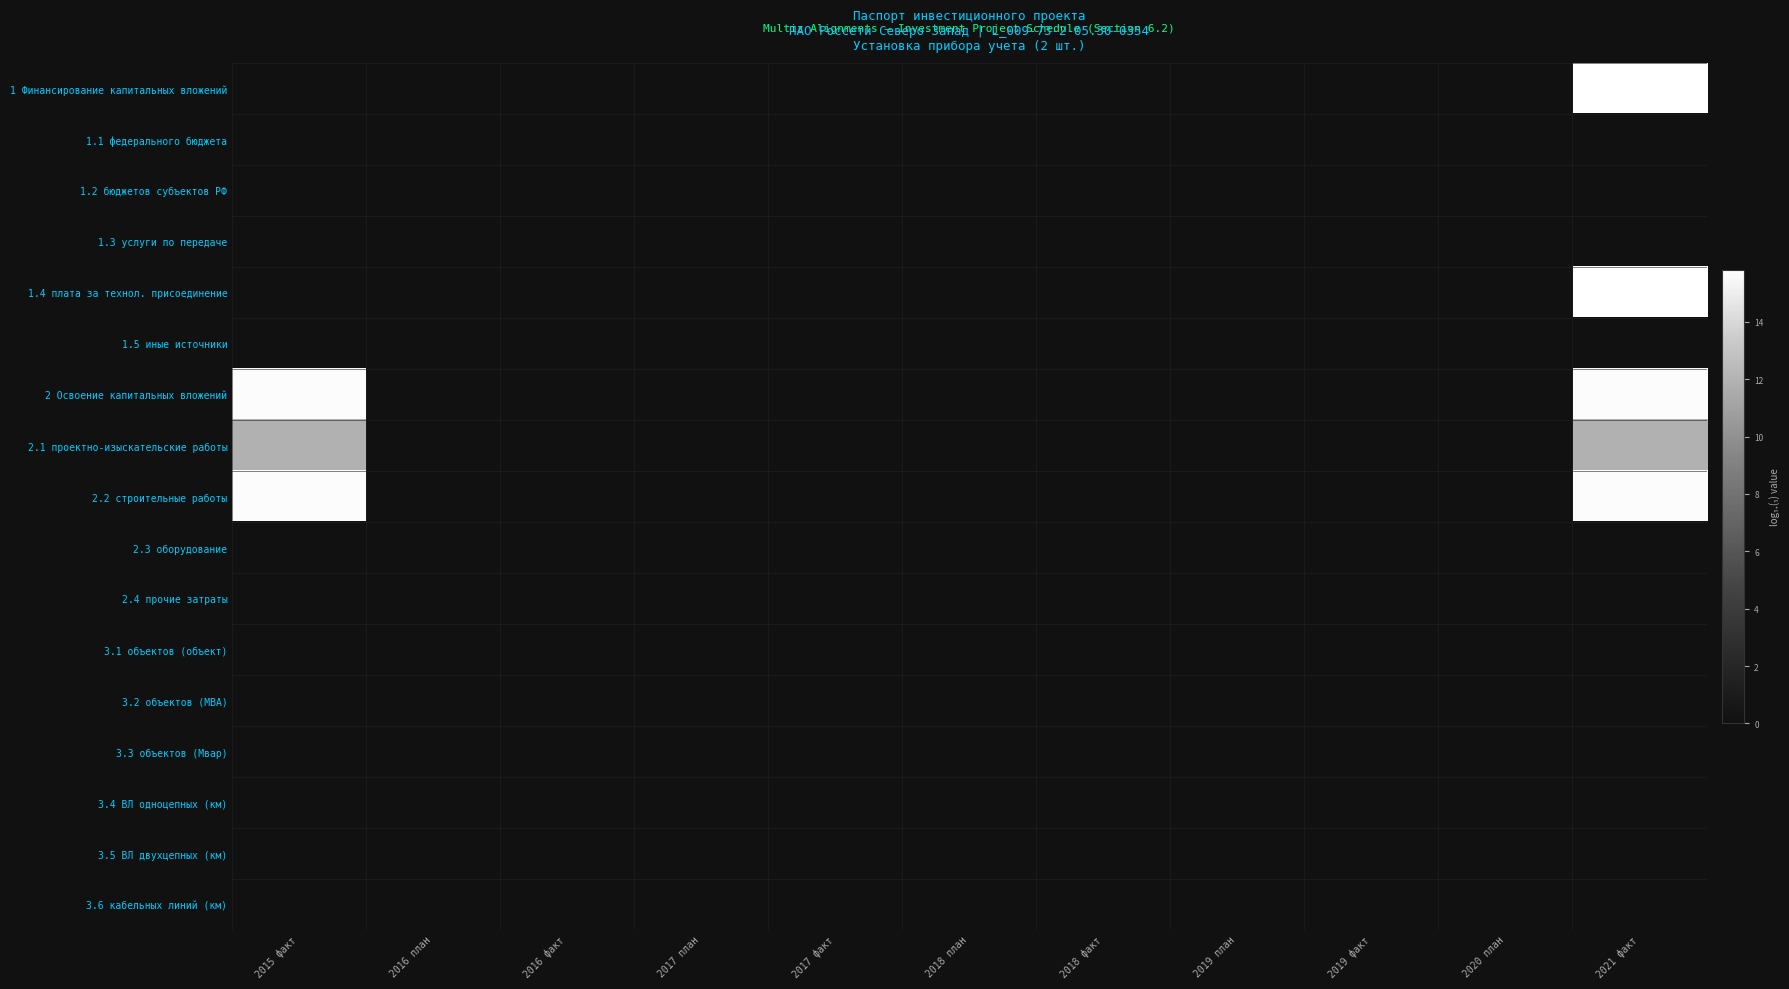

Which category has the highest value across all series?

2021 факт